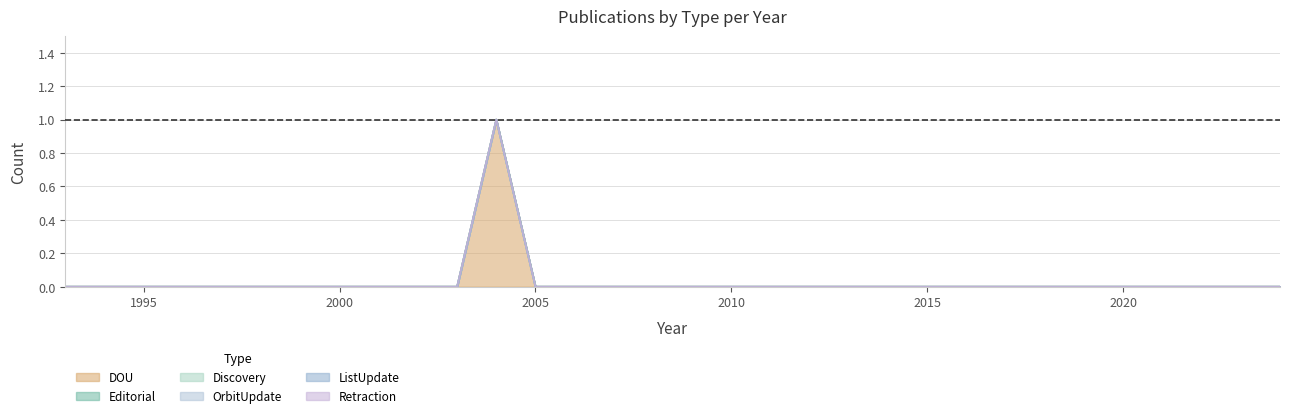

Reading left to right, extract all data points from this chart.

DOU: 0	0	0	0	0	0	0	0	0	0	0	1	0	0	0	0	0	0	0	0	0	0	0	0	0	0	0	0	0	0	0	0
Editorial: 0	0	0	0	0	0	0	0	0	0	0	0	0	0	0	0	0	0	0	0	0	0	0	0	0	0	0	0	0	0	0	0
Discovery: 0	0	0	0	0	0	0	0	0	0	0	0	0	0	0	0	0	0	0	0	0	0	0	0	0	0	0	0	0	0	0	0
OrbitUpdate: 0	0	0	0	0	0	0	0	0	0	0	0	0	0	0	0	0	0	0	0	0	0	0	0	0	0	0	0	0	0	0	0
ListUpdate: 0	0	0	0	0	0	0	0	0	0	0	0	0	0	0	0	0	0	0	0	0	0	0	0	0	0	0	0	0	0	0	0
Retraction: 0	0	0	0	0	0	0	0	0	0	0	0	0	0	0	0	0	0	0	0	0	0	0	0	0	0	0	0	0	0	0	0